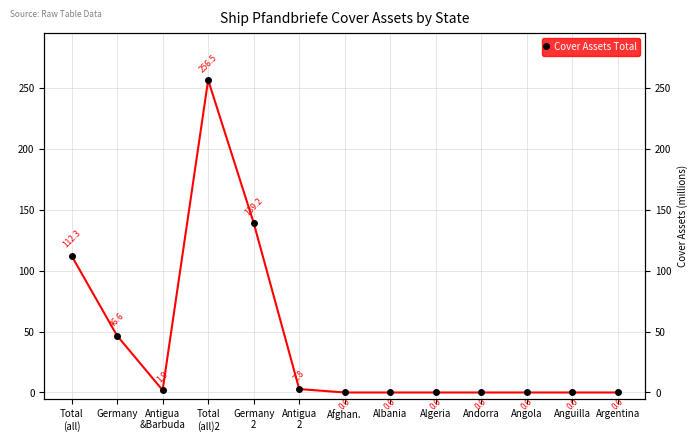

True or false: there are more than 1 points higher than both neighbors.

False